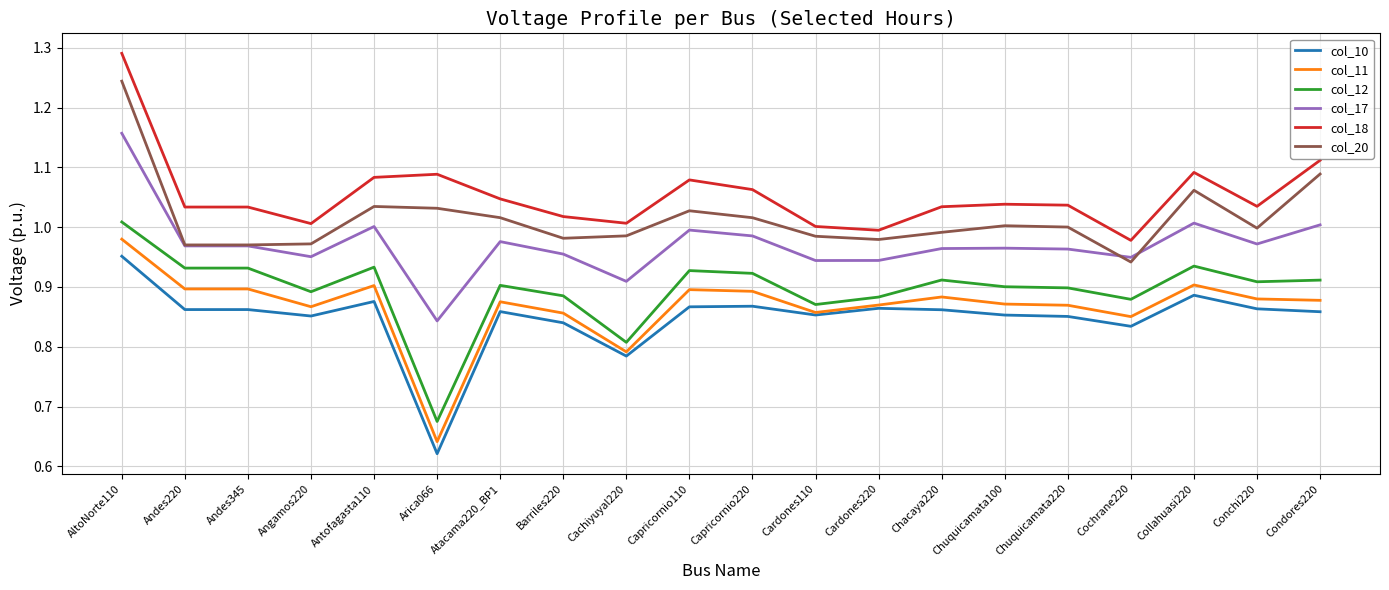

What are all the series names shown in the legend?

col_10, col_11, col_12, col_17, col_18, col_20